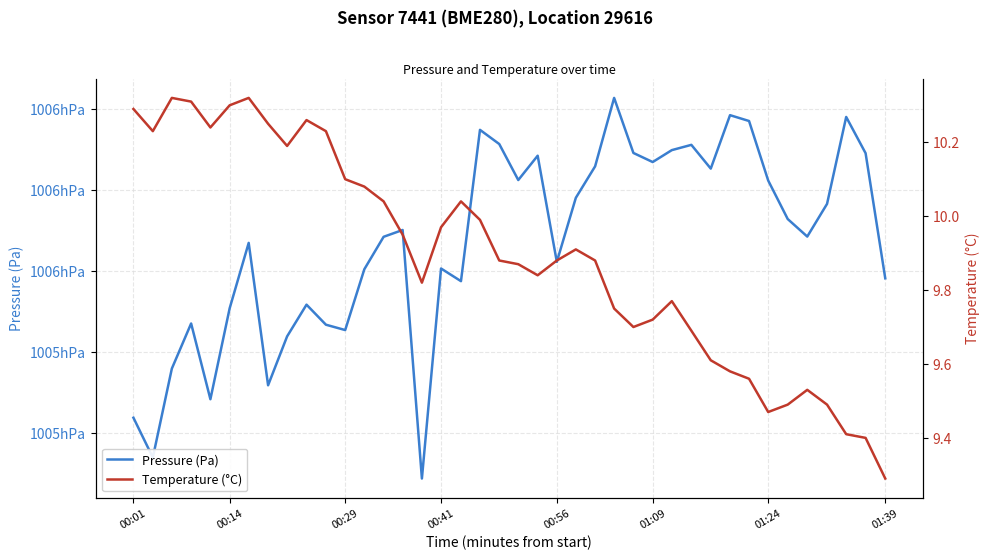

Which series has the largest range (max minus min)?

Pressure (Pa)